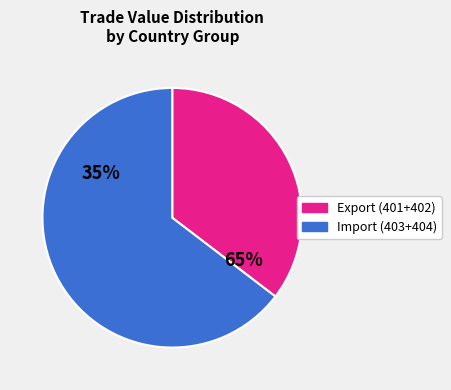

Combined, do Export (401+402) and Import (403+404) account for over 50%?

Yes